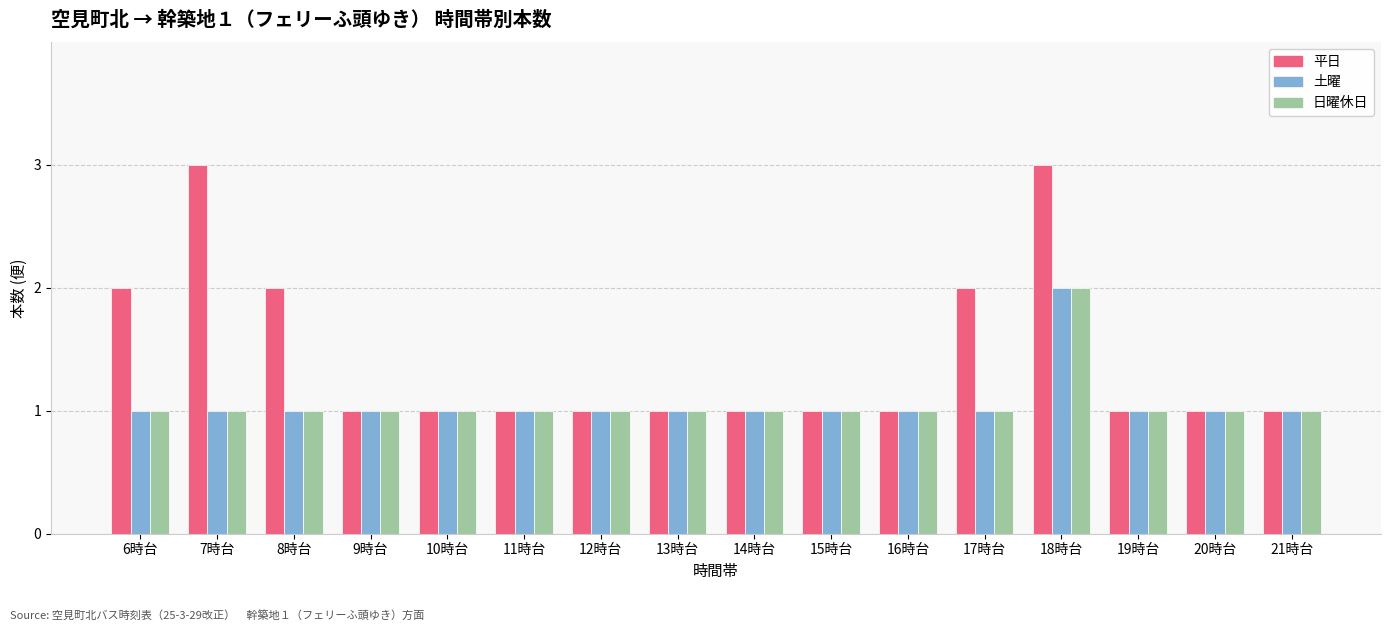

True or false: 土曜 has a value of 1 at 11時台.

True